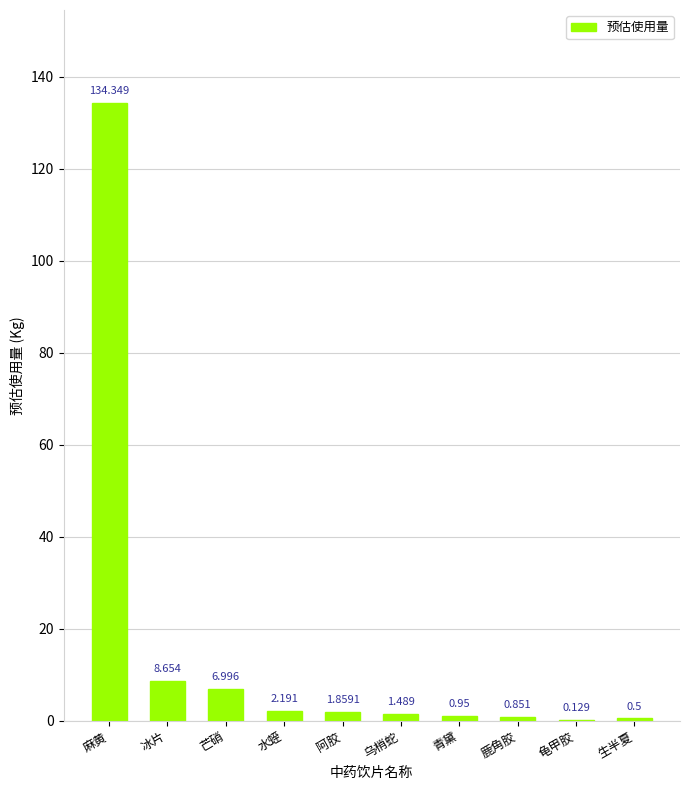

Does the chart contain stacked bars?

No